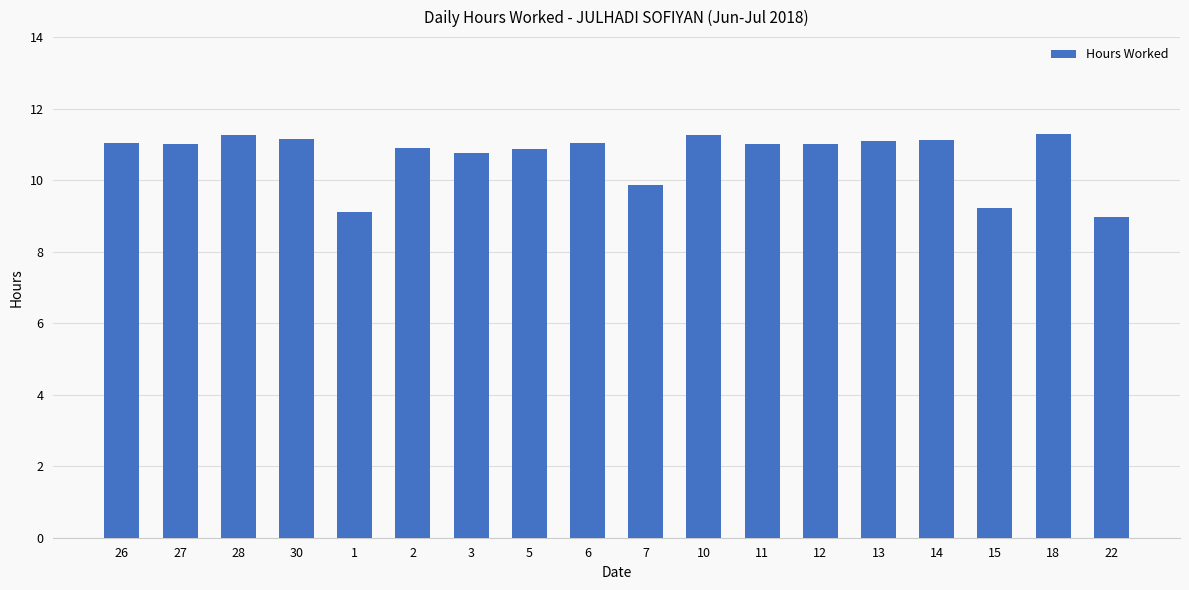

Between 30 and 15, which is larger?

30